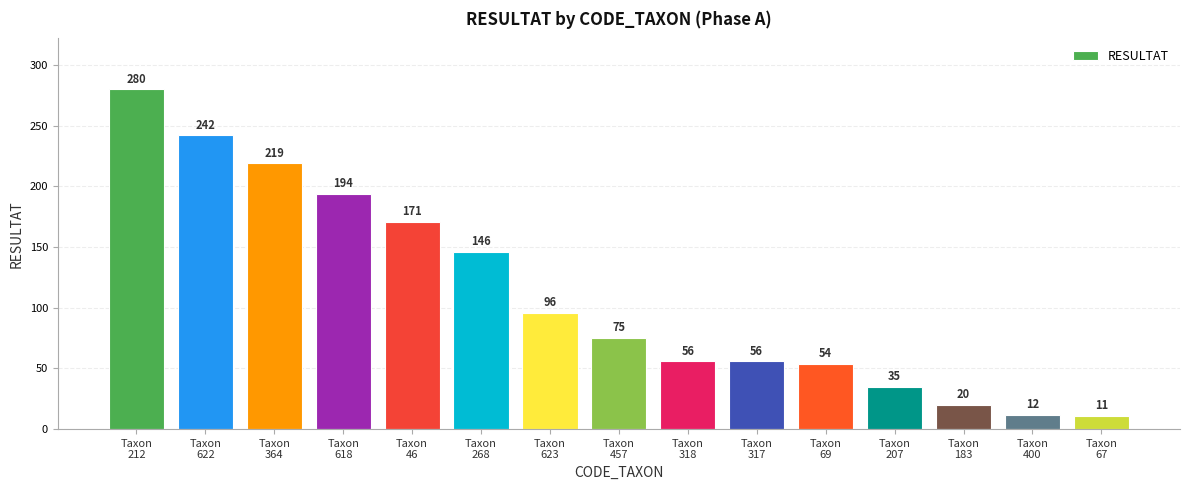

What is the change in value from Taxon
268 to Taxon
67?

-135